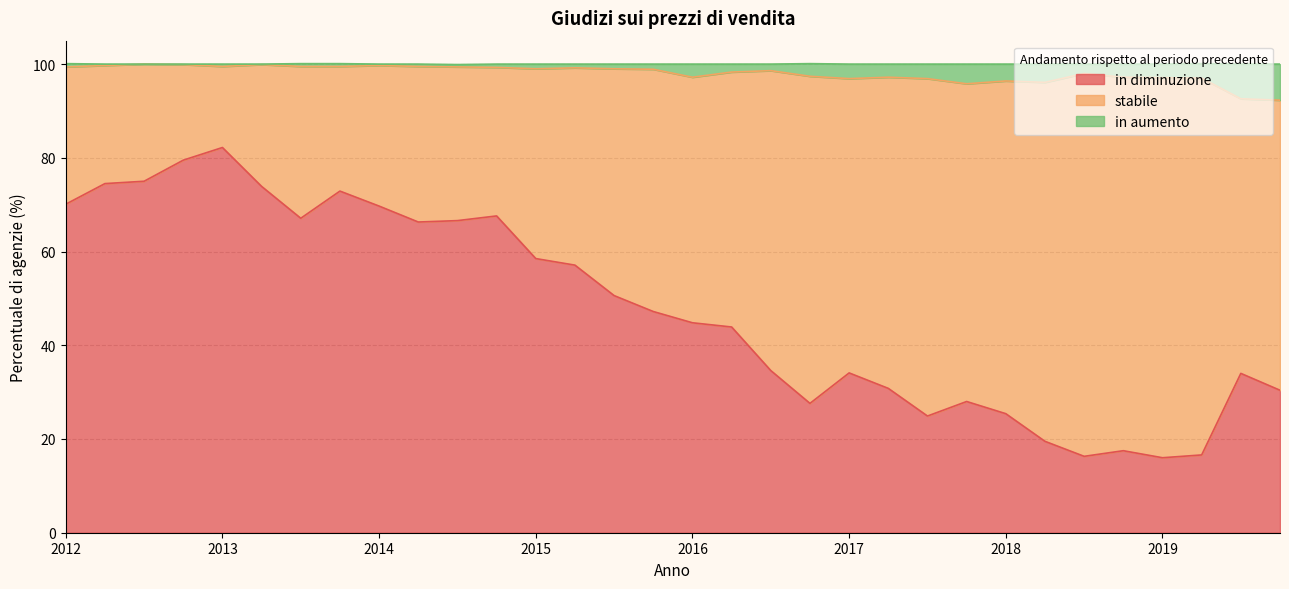

What is the lowest value of the in diminuzione series?

16.0